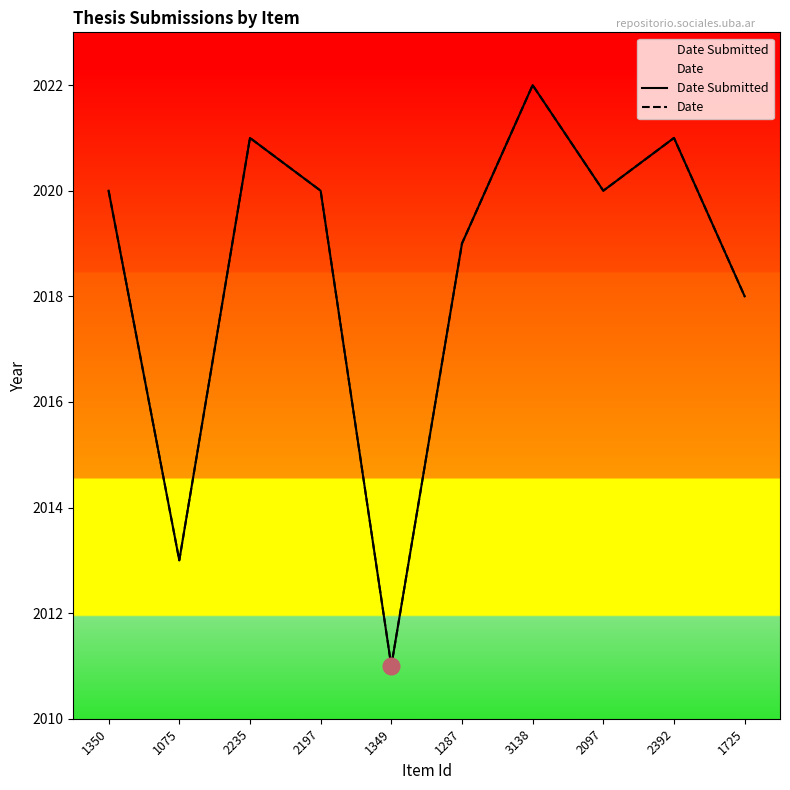

At how many categories does at least one series exceed 2021?

1